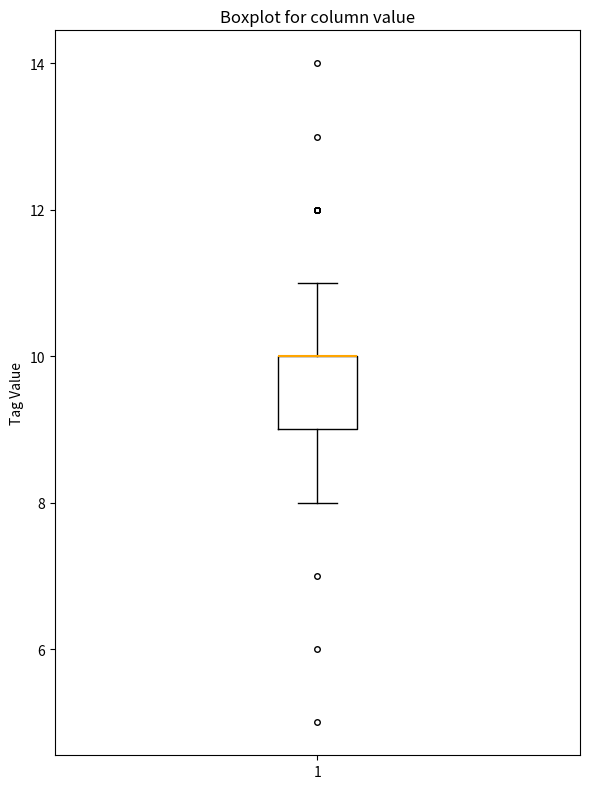

Transcribe this box plot: give where the median line is, the range the box spans, and where the two whiskers end, as read against the y-axis. The values are not printed on the chart, so give them approximately, as read against the axis.

median 10 (drawn on the box's upper edge), box 9 to 10, whiskers 8 to 11